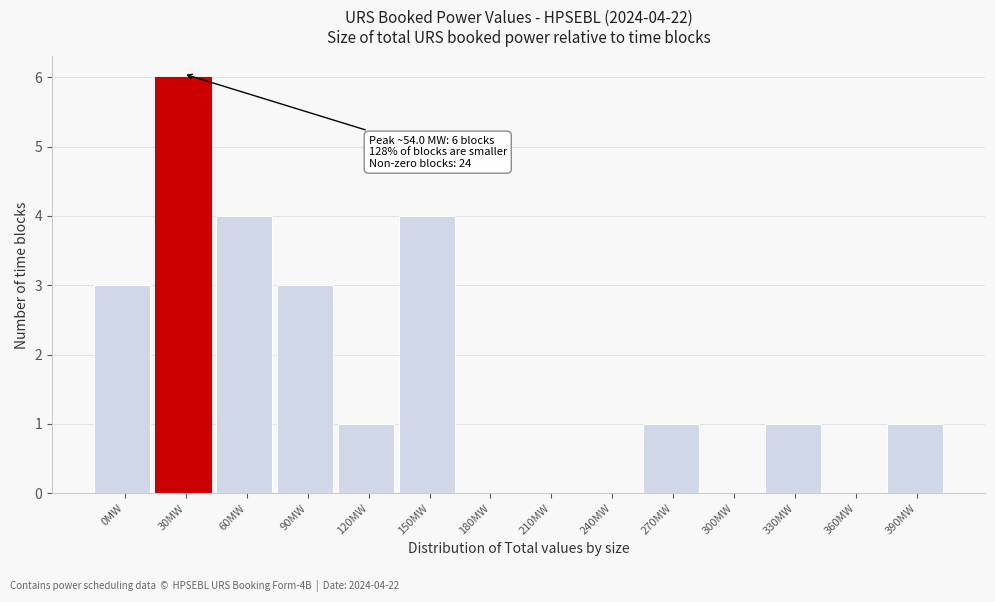

Reading left to right, list all the values displayed in this chart.

0MW=3	30MW=6	60MW=4	90MW=3	120MW=1	150MW=4	180MW=0	210MW=0	240MW=0	270MW=1	300MW=0	330MW=1	360MW=0	390MW=1